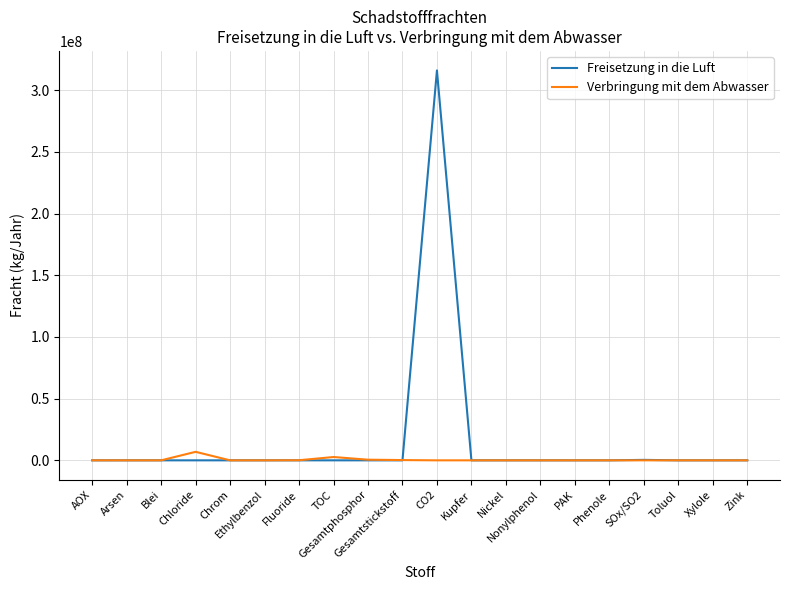

Rank the series by their average value, from highest to lowest.

Freisetzung in die Luft, Verbringung mit dem Abwasser